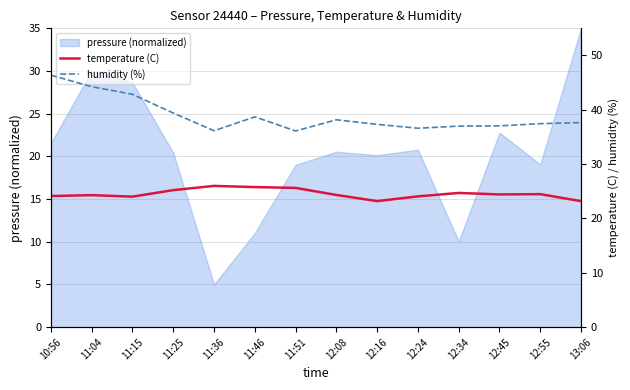

True or false: humidity (%) and temperature (C) intersect in this chart.

False